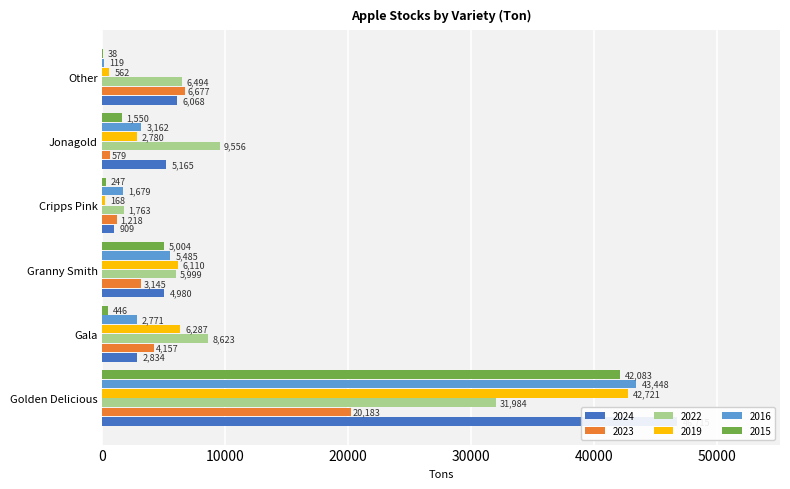

What is the difference between the second highest and second lowest values in the 2015 series?

4757